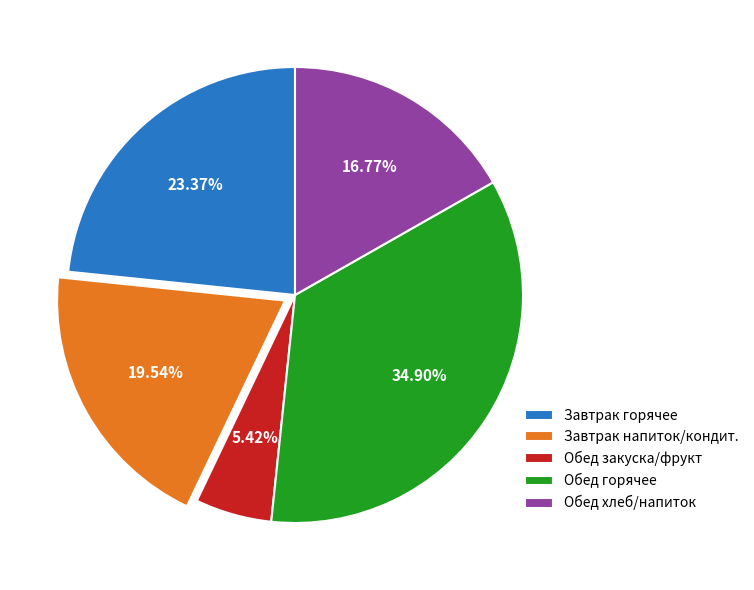

Between Завтрак напиток/кондит. and Обед хлеб/напиток, which is larger?

Завтрак напиток/кондит.